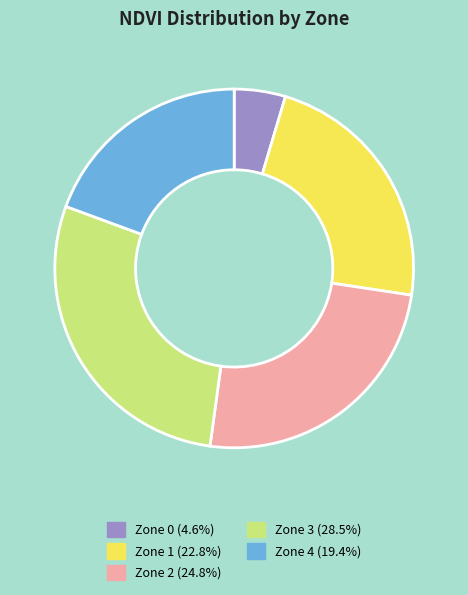

Combined, do Zone 2 (24.8%) and Zone 4 (19.4%) account for over 50%?

No